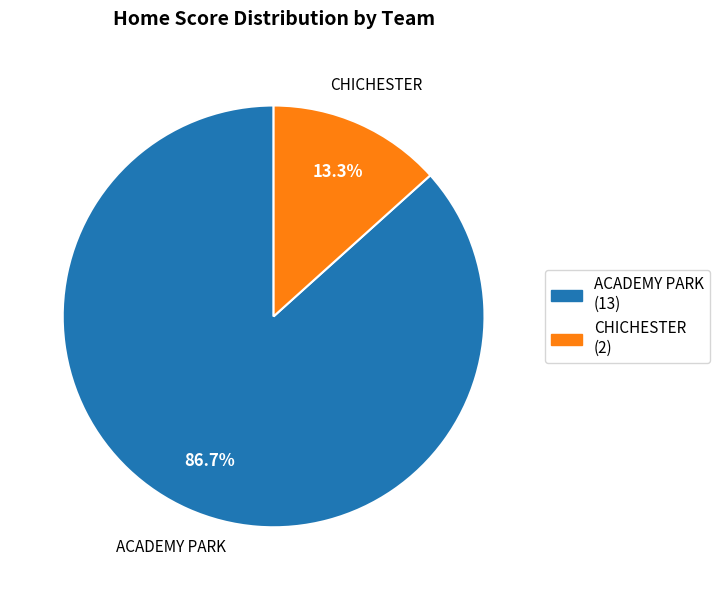

Between ACADEMY PARK and CHICHESTER, which is larger?

ACADEMY PARK